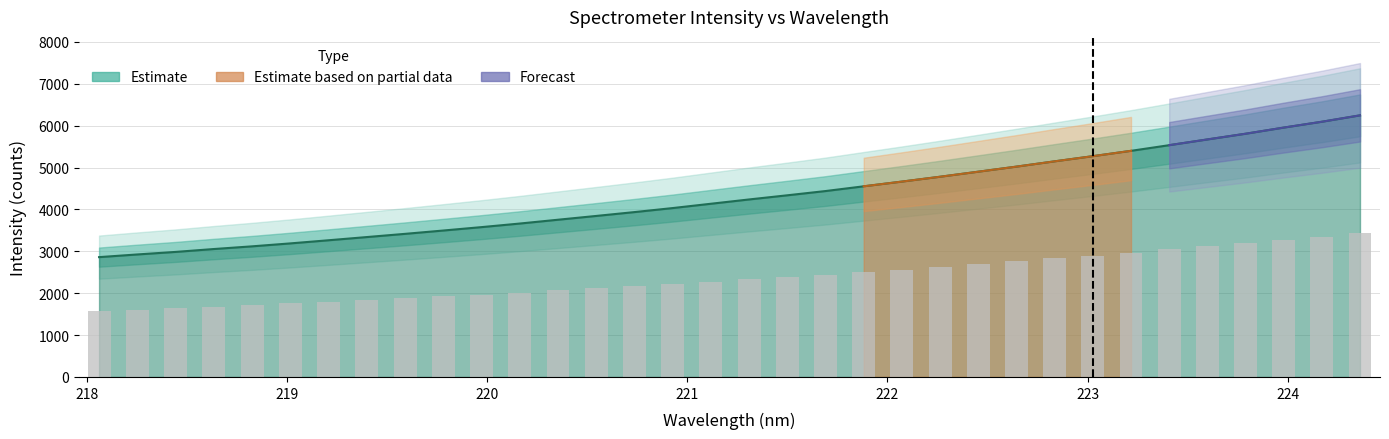

Are the bars grouped side by side (vs. stacked)?

No